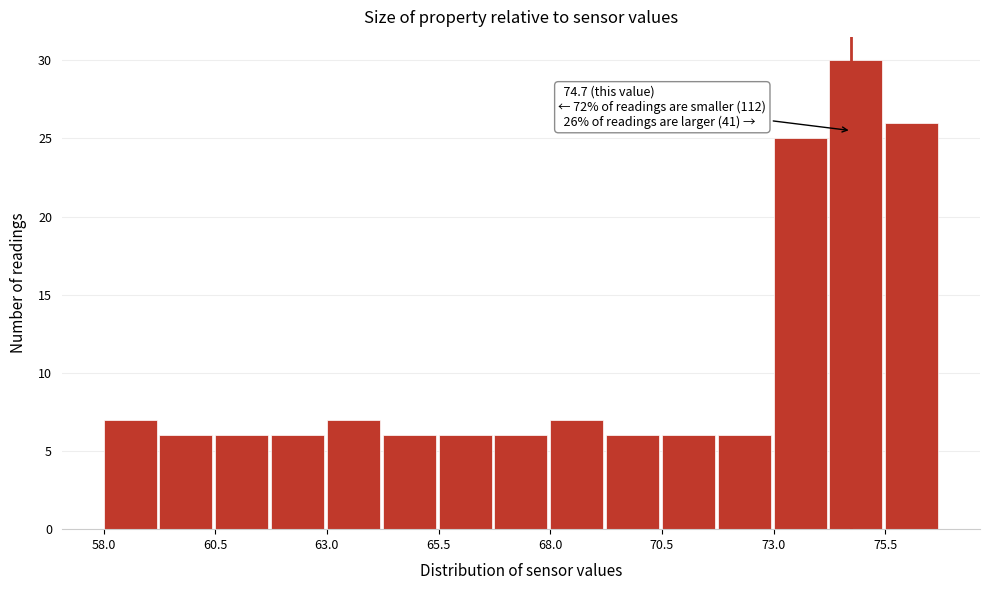

Read against the x-axis, roughly where is the centre of the tallest bar?

75.0